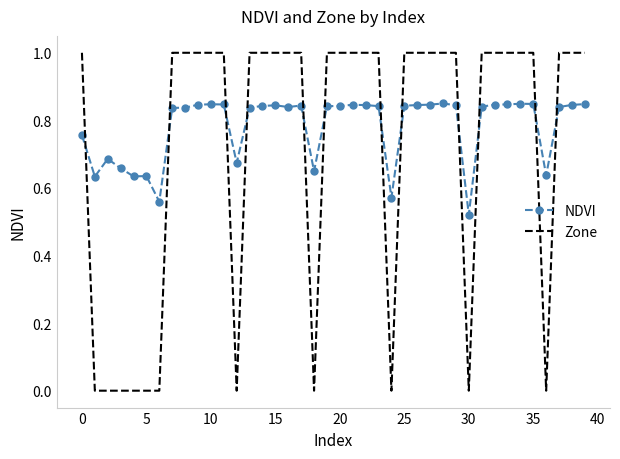

Which series ends up on top after the final intersection of NDVI and Zone?

Zone